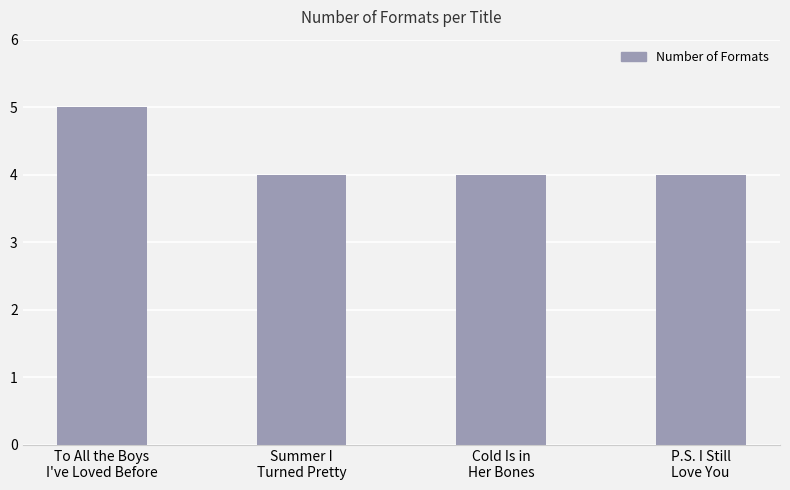

What value does the data have at Summer I
Turned Pretty?

4